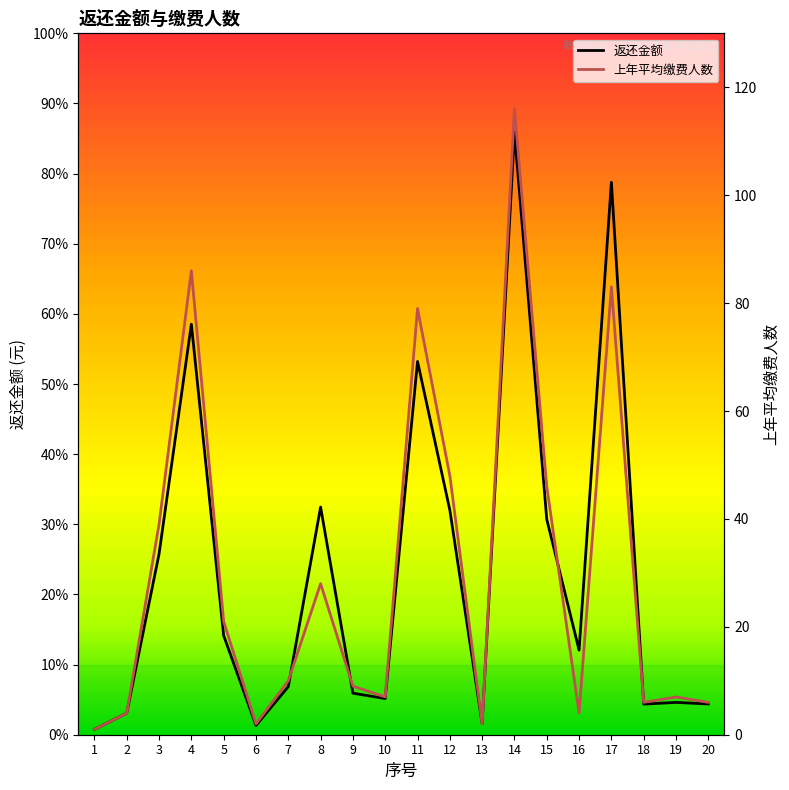

The value of 上年平均缴费人数 at 4 is 86.0. True or false?

True